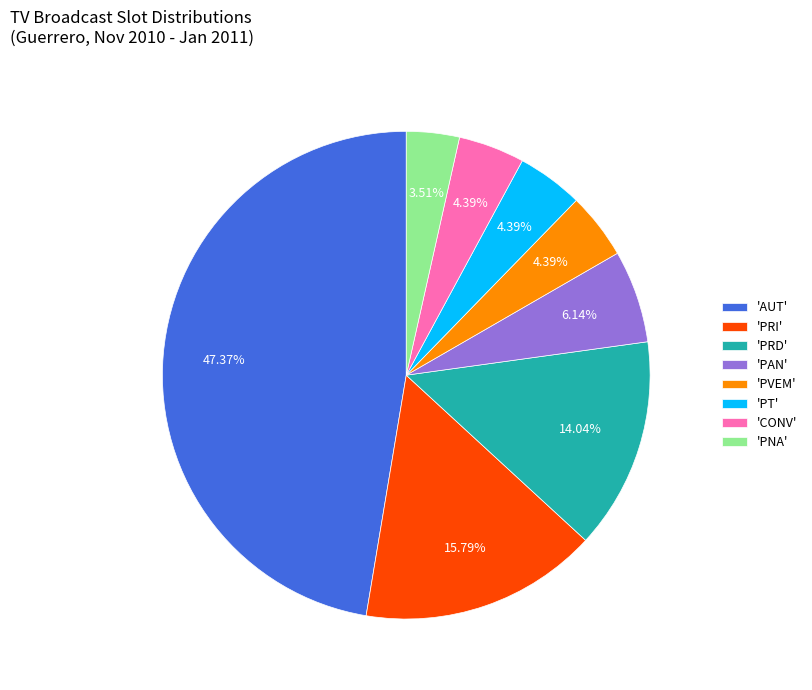

Which slice is the largest?

'AUT'